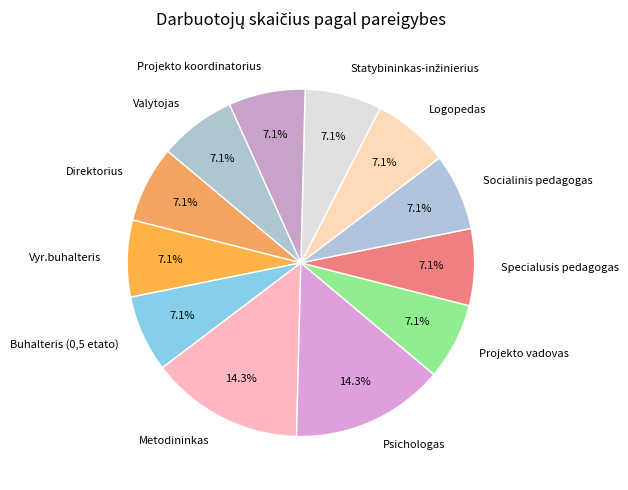

What percentage is NOT represented by Projekto koordinatorius?

92.9%